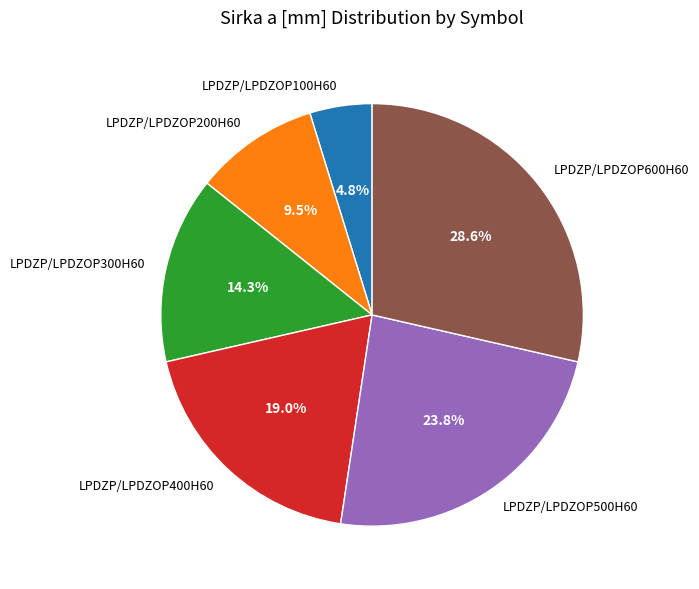

How many segments does this pie chart have?

6